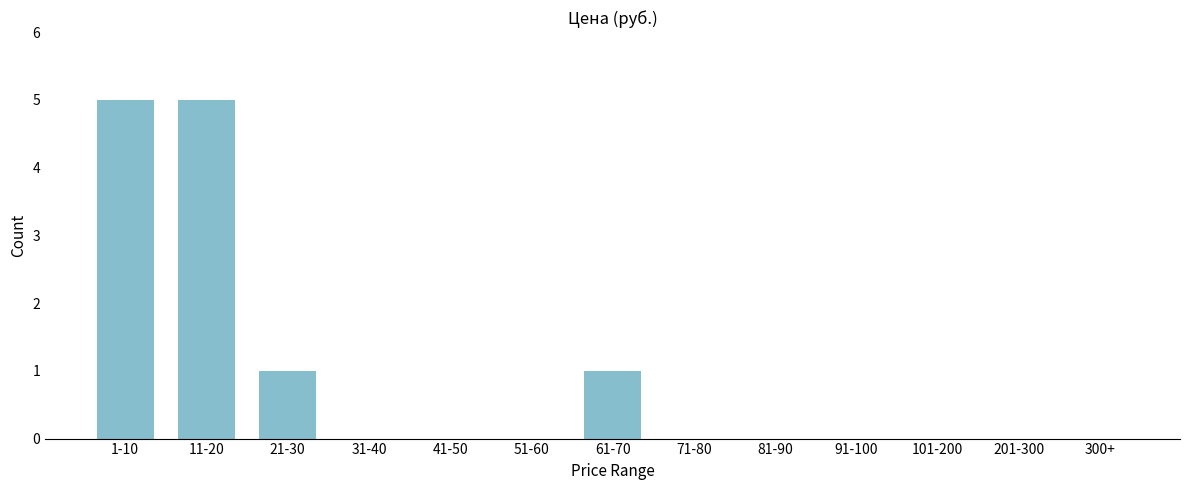

Reading left to right, list all the values displayed in this chart.

1-10=5	11-20=5	21-30=1	31-40=0	41-50=0	51-60=0	61-70=1	71-80=0	81-90=0	91-100=0	101-200=0	201-300=0	300+=0